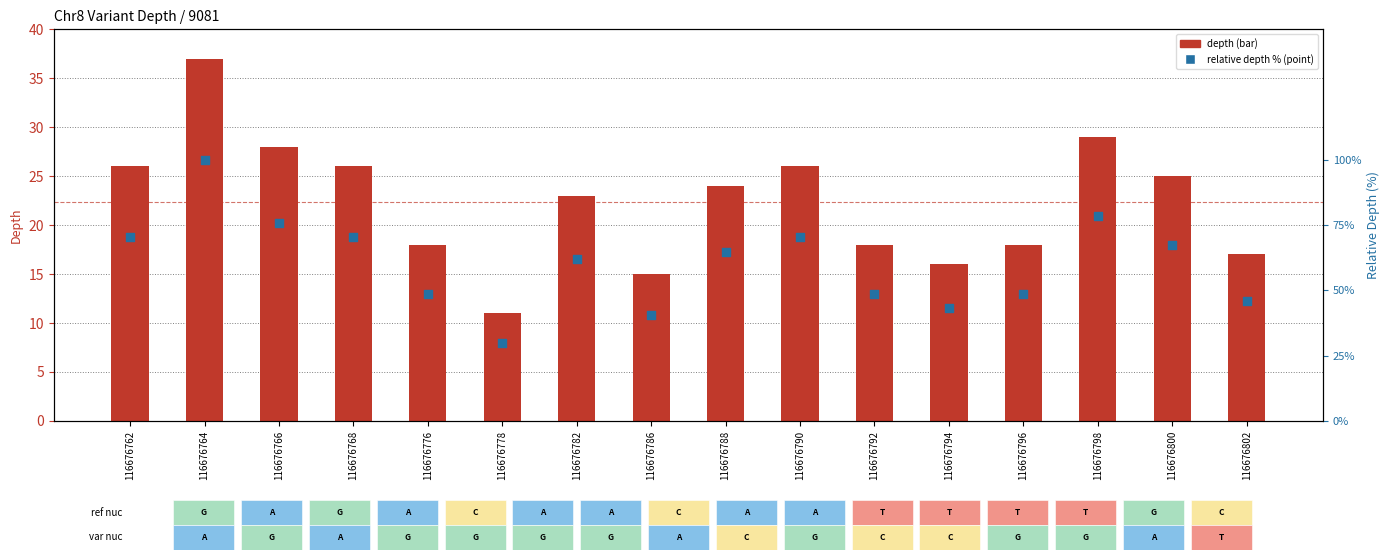

What is the total value across all series at 116676782?

47.9